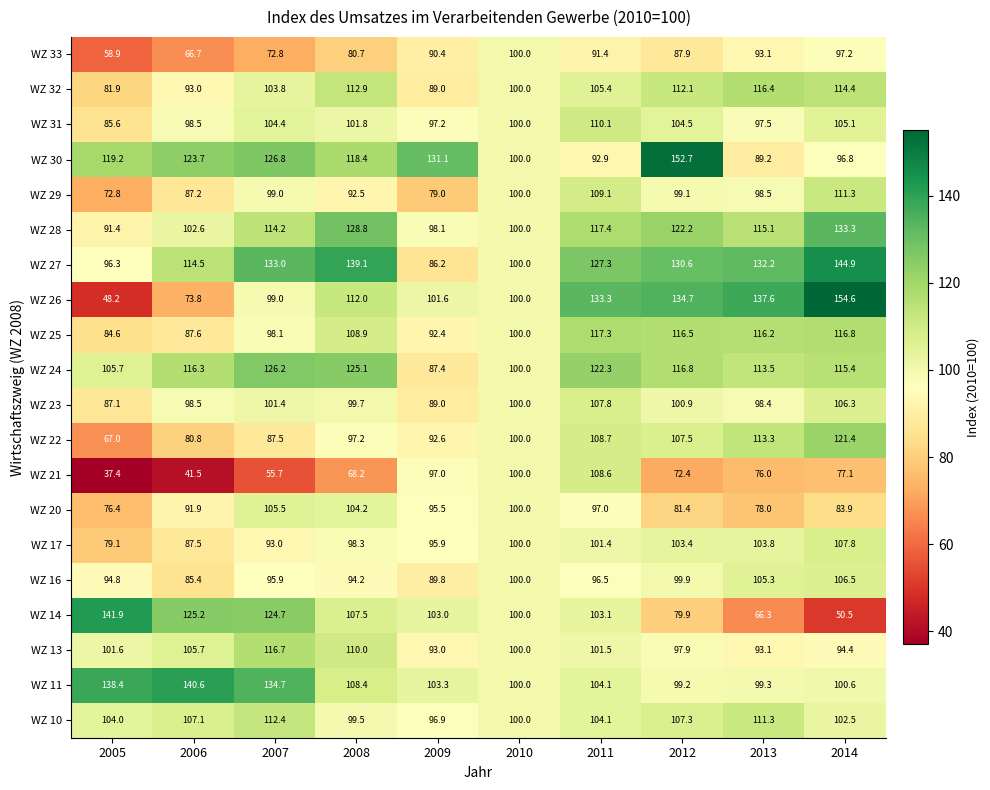

What is the smallest value displayed?

37.4